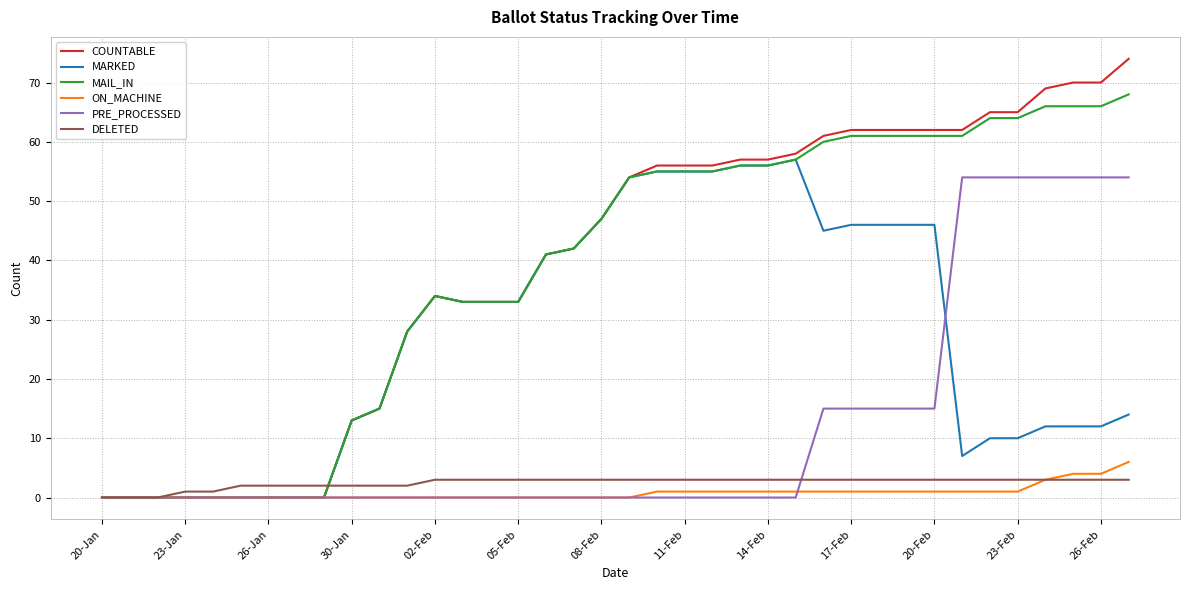

Does the chart display data point markers on the line(s)?

No